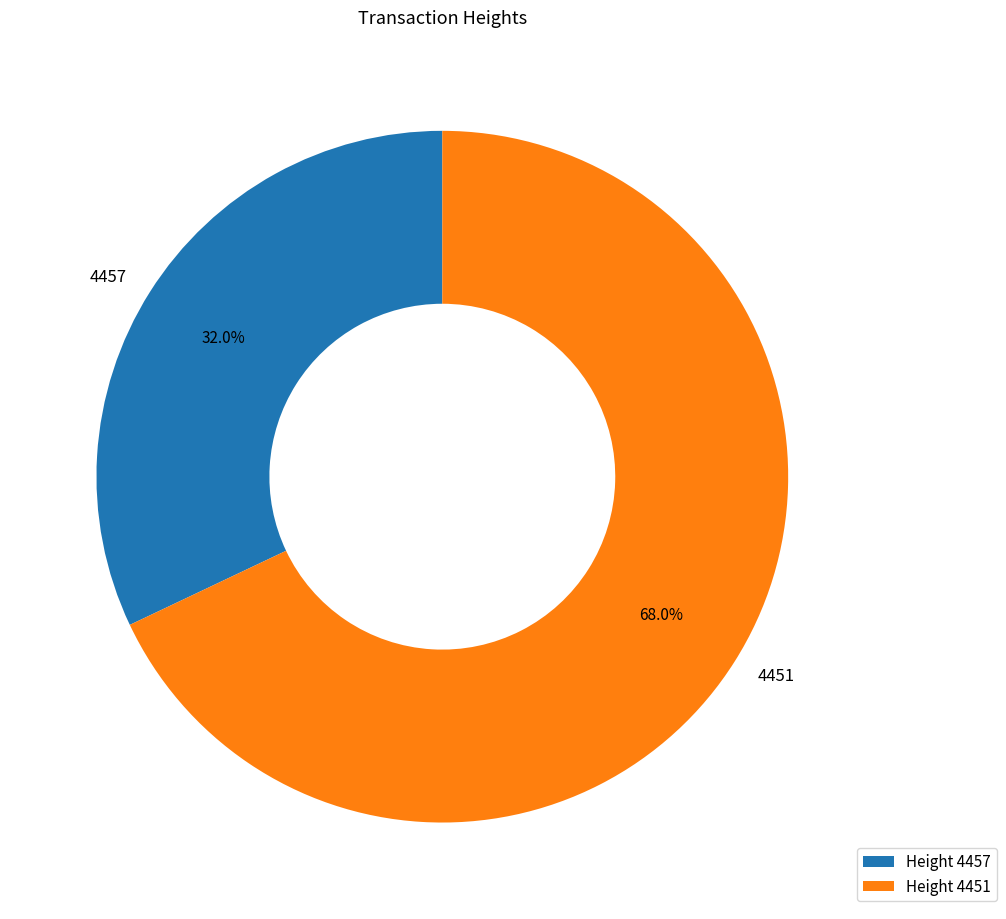

Is it true that 4457 is 32% of the pie?

True